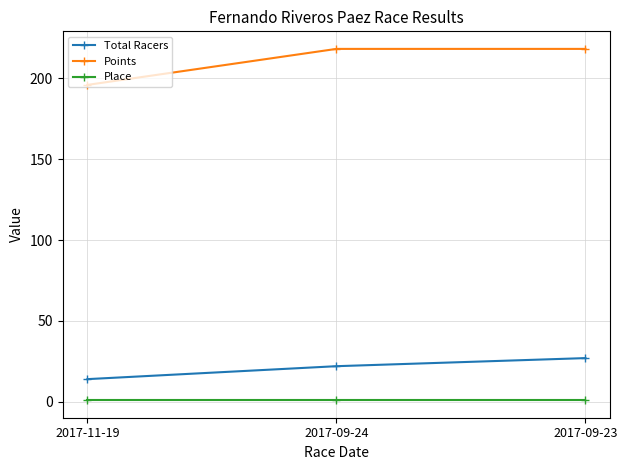

What is the highest value of the Total Racers series?

27.0